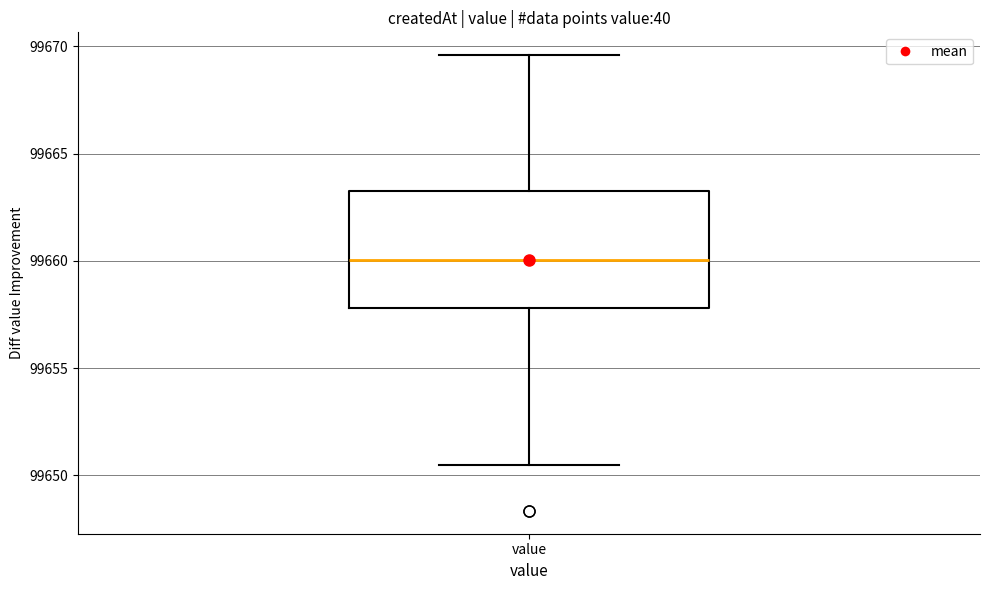

Transcribe this box plot: give where the median line is, the range the box spans, and where the two whiskers end, as read against the y-axis. The values are not printed on the chart, so give them approximately, as read against the axis.

median 99660.0, box 99658.0 to 99663.5, whiskers 99650.5 to 99669.5